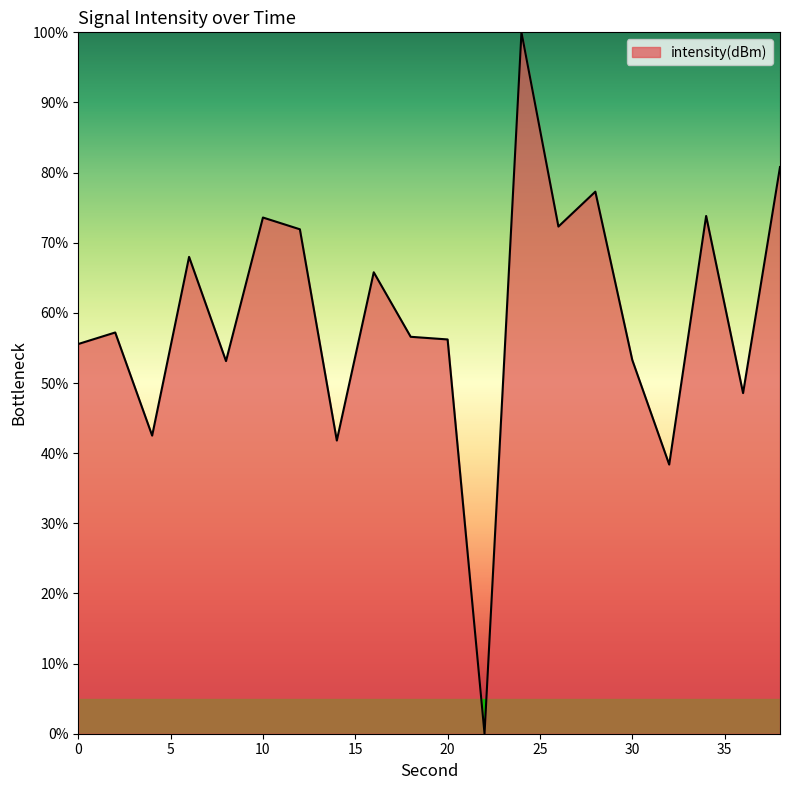

What is the maximum value shown in the chart?

100.0